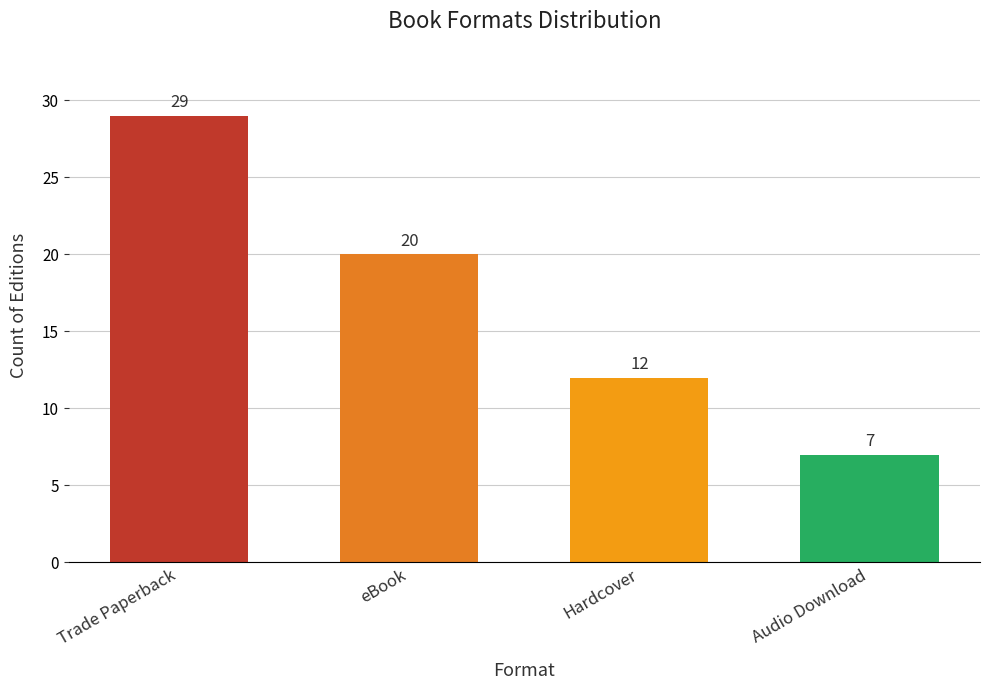

What is the change in value from eBook to Hardcover?

-8